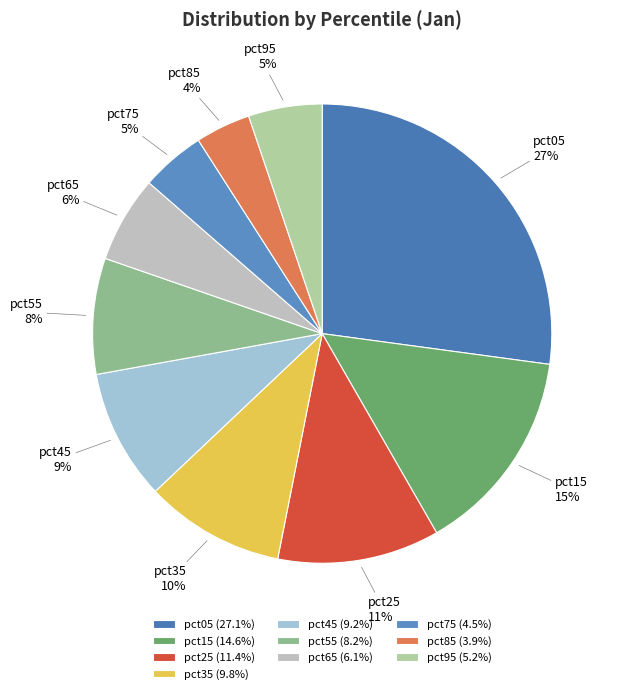

Does any single category account for the majority?

No